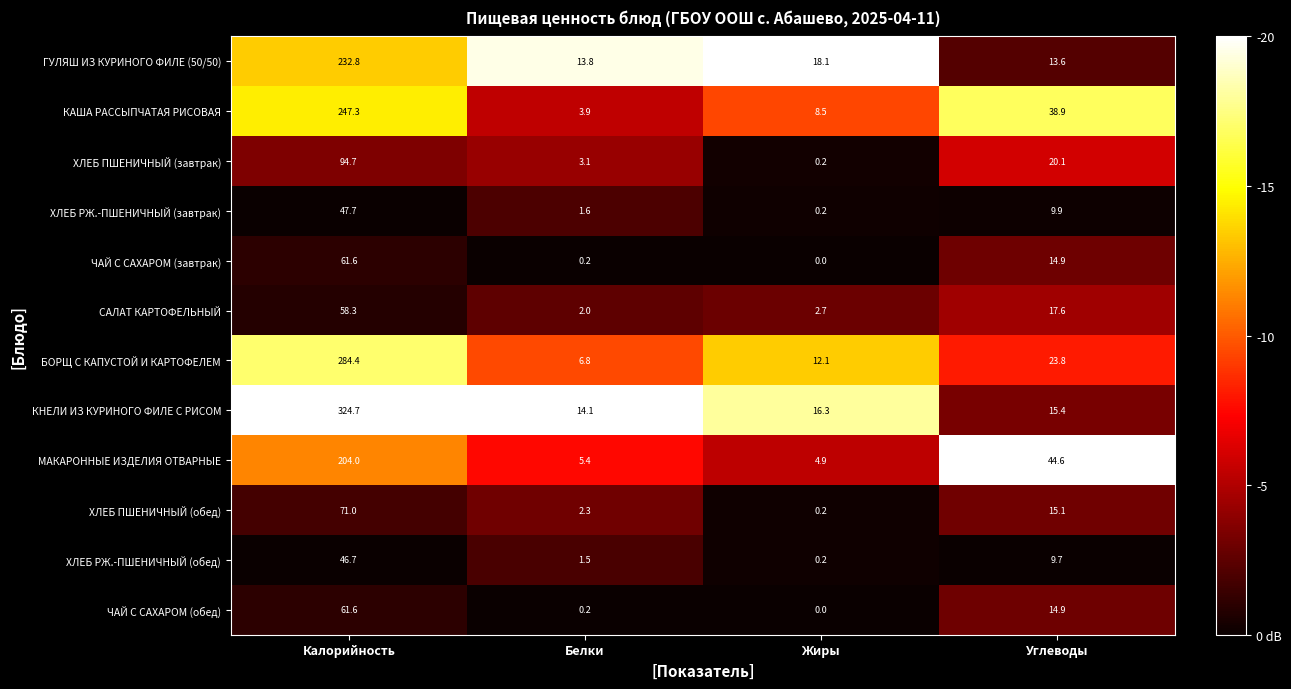

What is the difference between the highest and lowest values at Жиры?

18.1